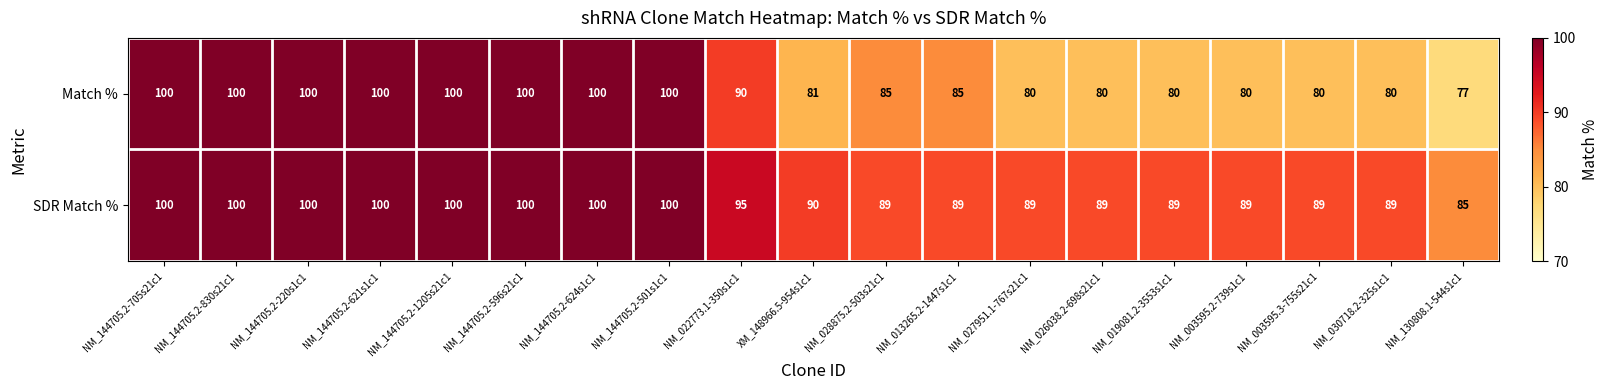

List the series in order of their overall mean, highest first.

SDR Match %, Match %